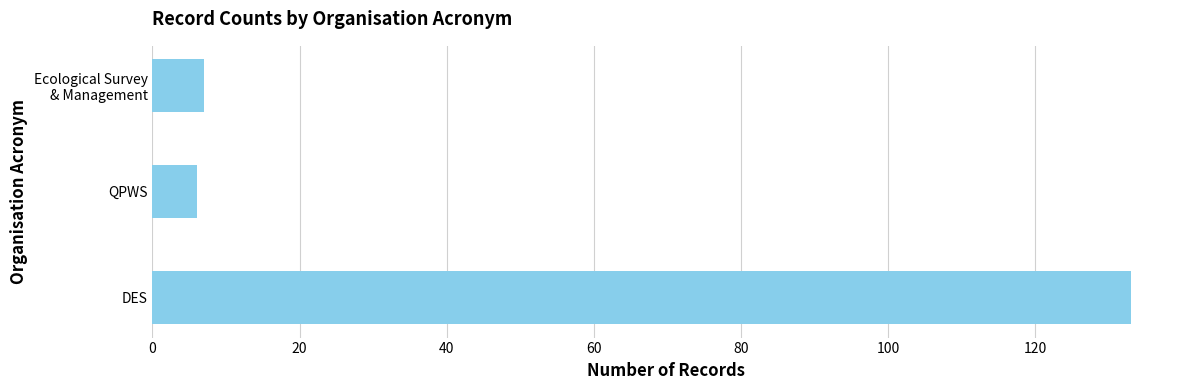

Reading top to bottom, list all the values displayed in this chart.

7	6	133